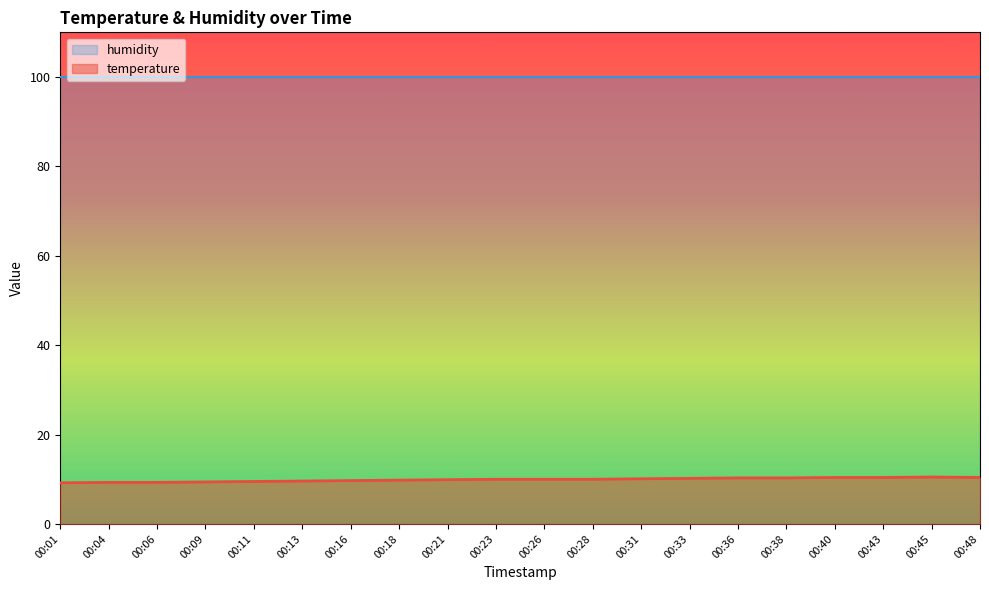

How many points are higher than both their immediate neighbors (excluding endpoints)?

1